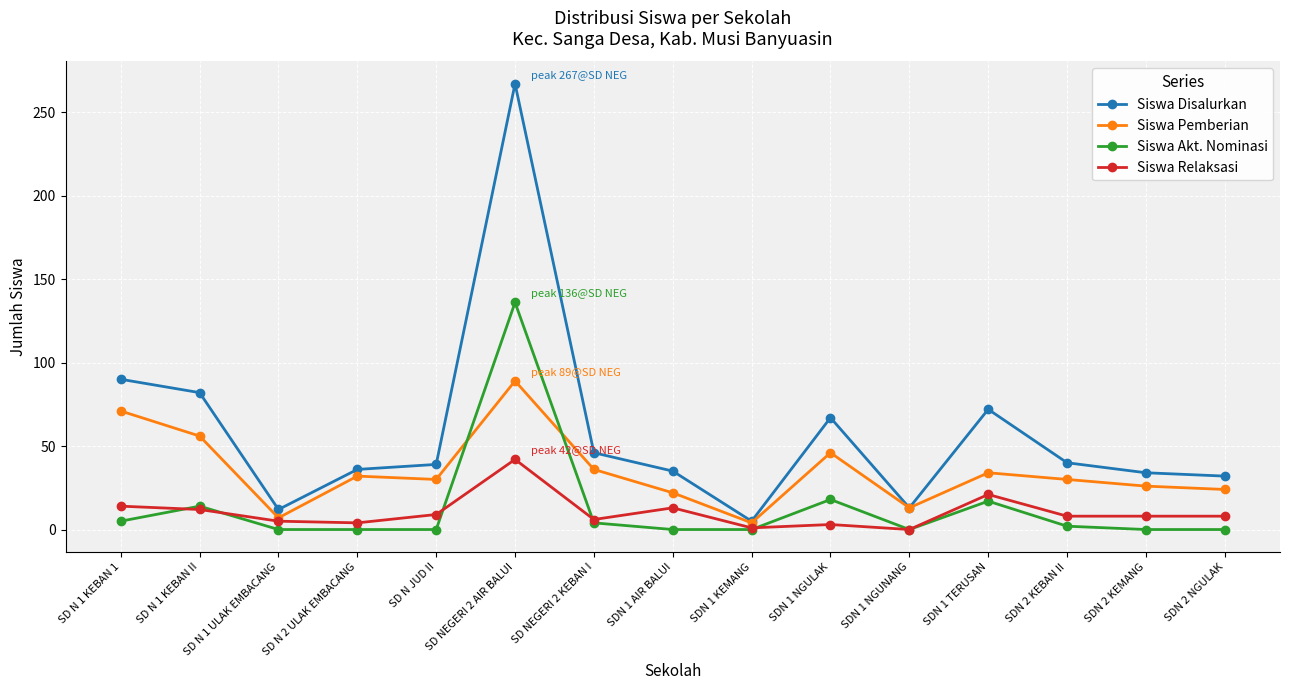

What is the sum of all Siswa Relaksasi values?

154